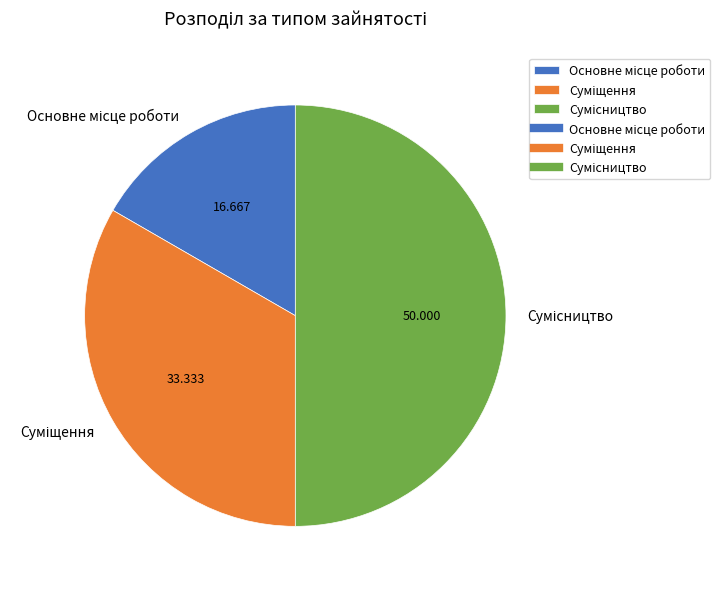

Rank the categories by value from highest to lowest.

Сумісництво, Суміщення, Основне місце роботи